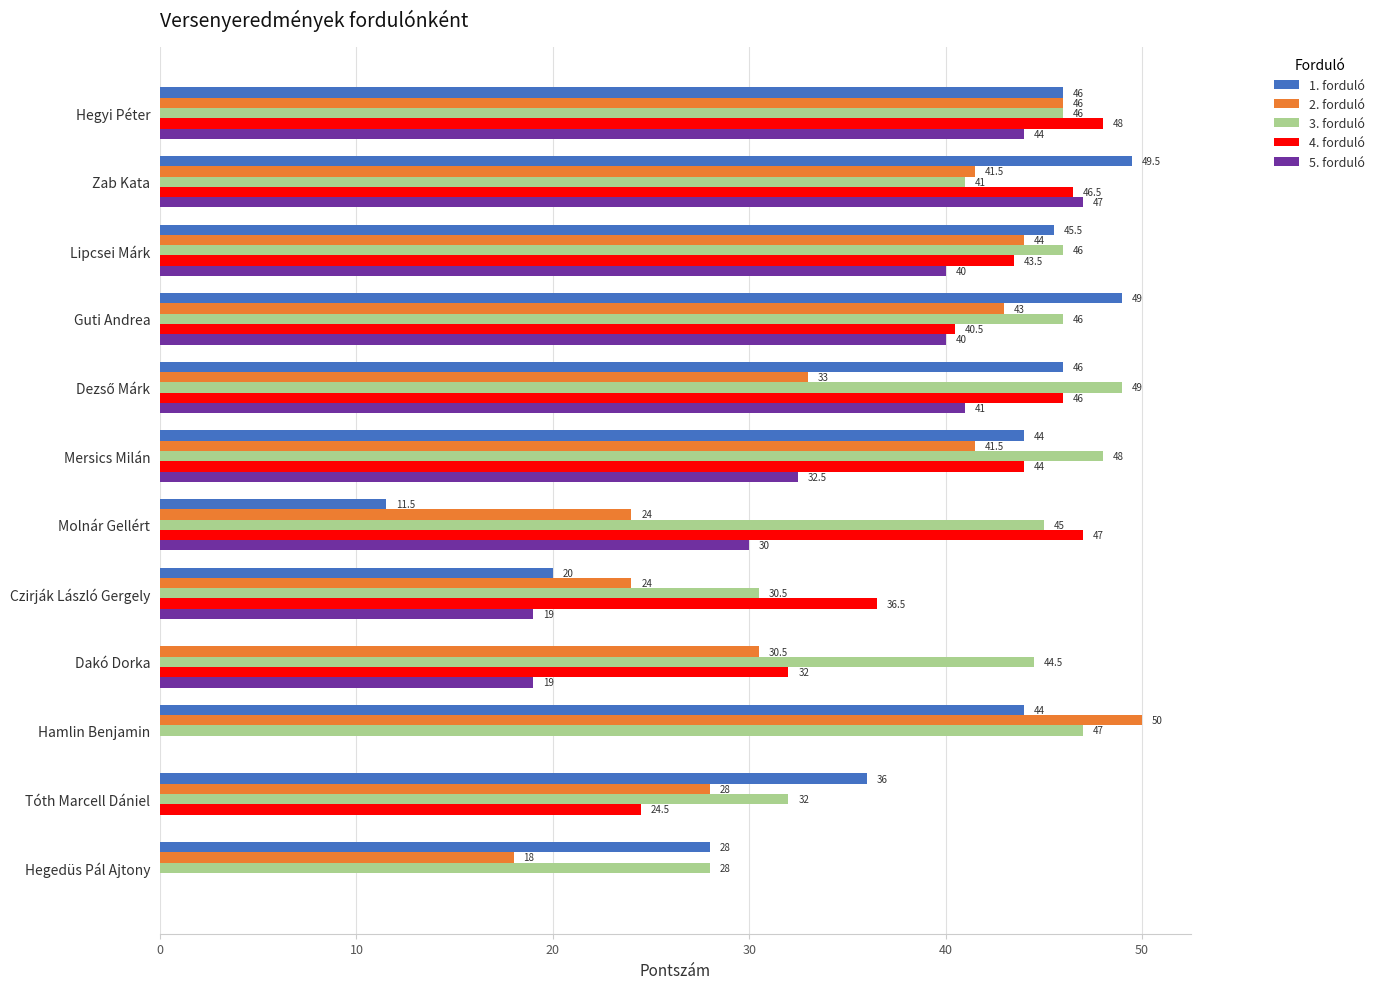

What is the total value across all series at Hegyi Péter?

230.0